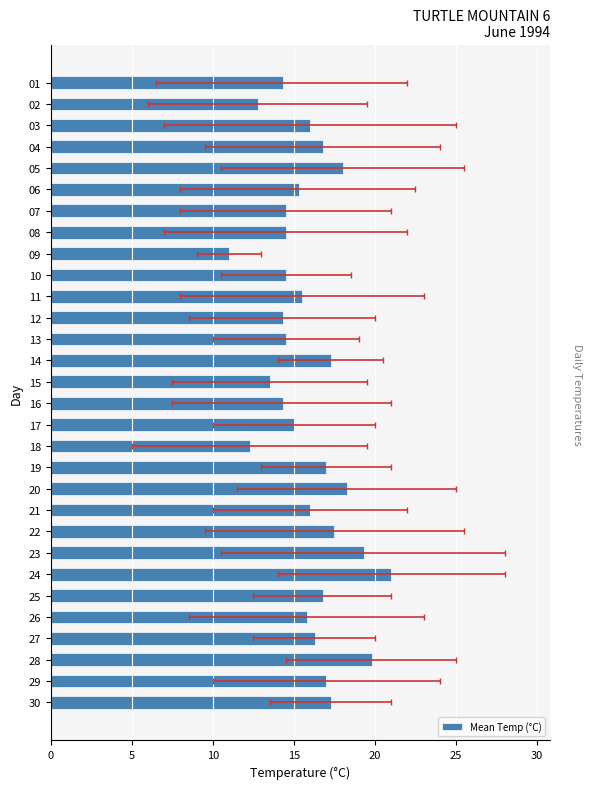

Between 21 and 15, which is larger?

21